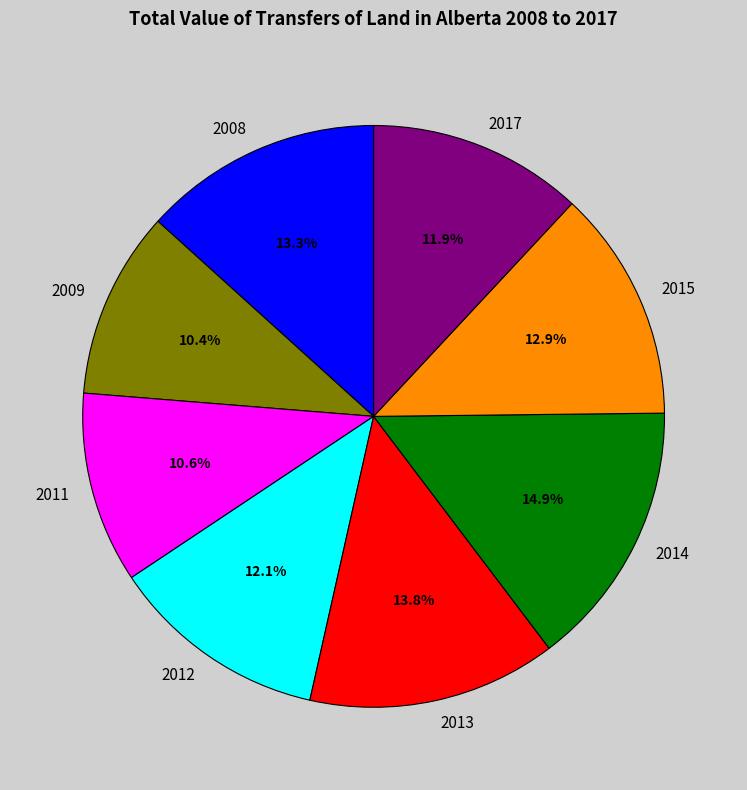

The 2014 slice represents 15% of the pie. True or false?

True